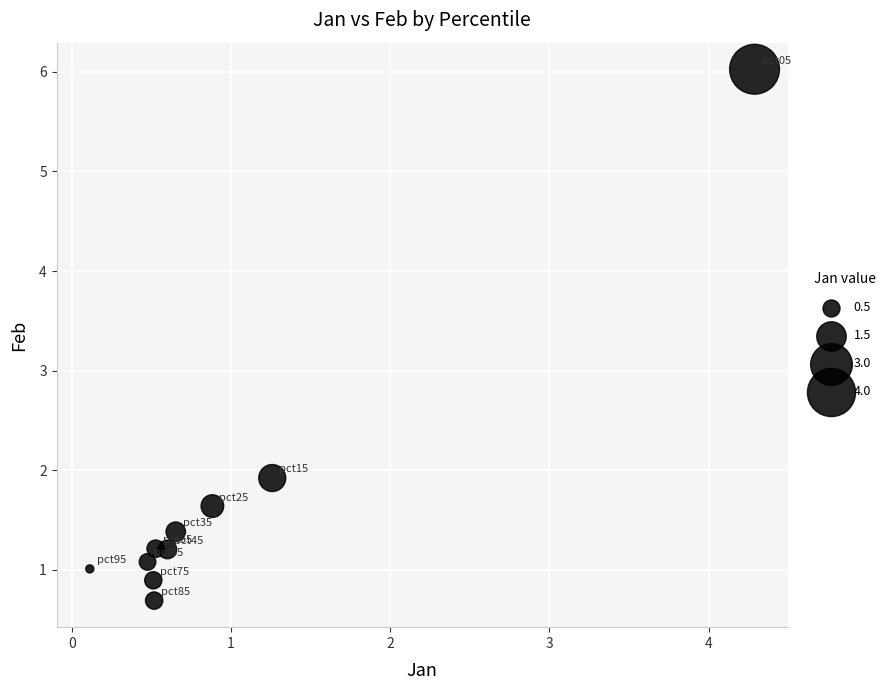

What Y value in the scatter plot is closest to 3?

1.9